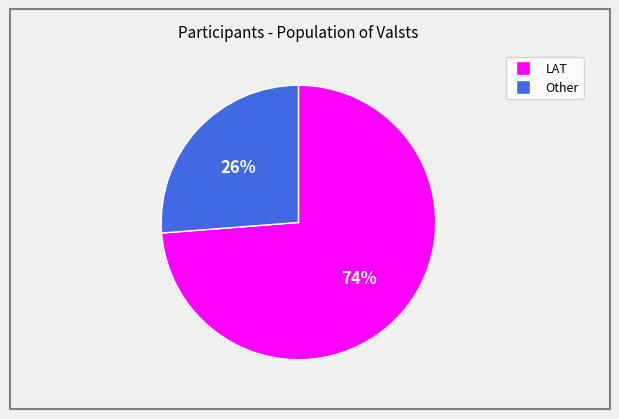

Is it true that LAT is 67% of the pie?

False